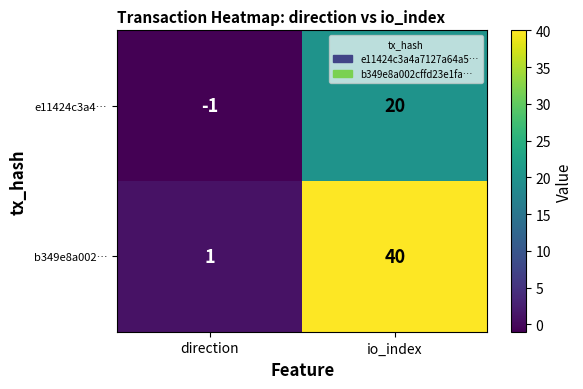

Rank the series at io_index from highest to lowest value.

b349e8a002…, e11424c3a4…